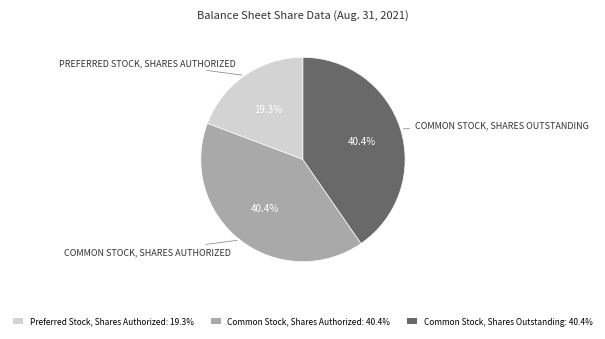

Does Common Stock, Shares Authorized account for over 50% of the chart?

No